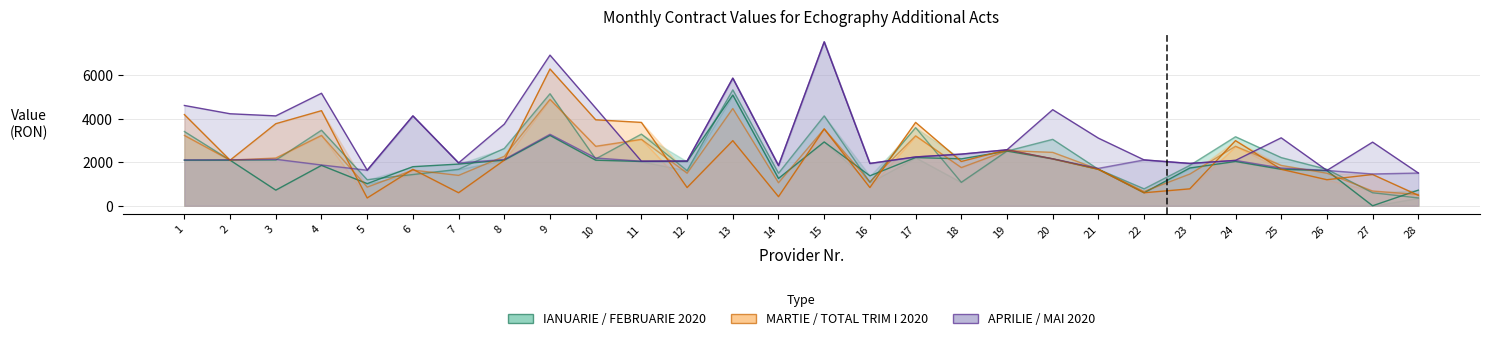

Which label corresponds to the largest value in the chart?

15